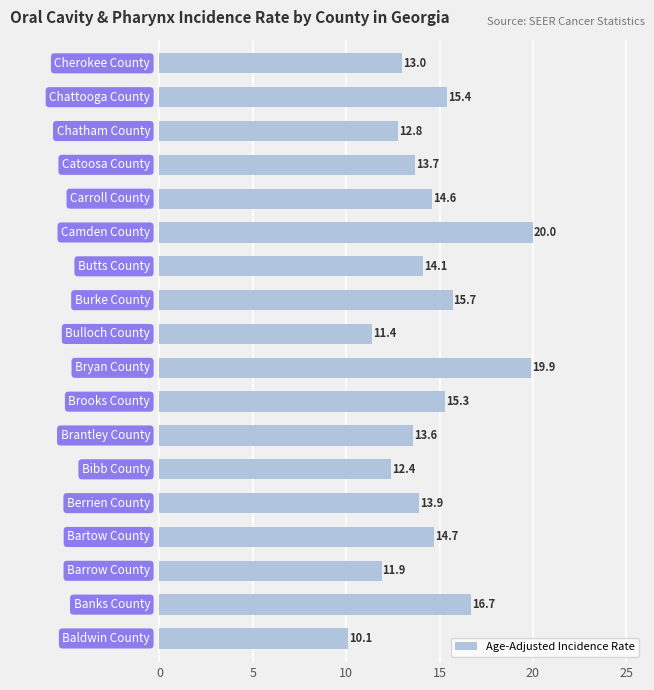

Reading bottom to top, transcribe all the data shown in this chart.

10.1	16.7	11.9	14.7	13.9	12.4	13.6	15.3	19.9	11.4	15.7	14.1	20.0	14.6	13.7	12.8	15.4	13.0